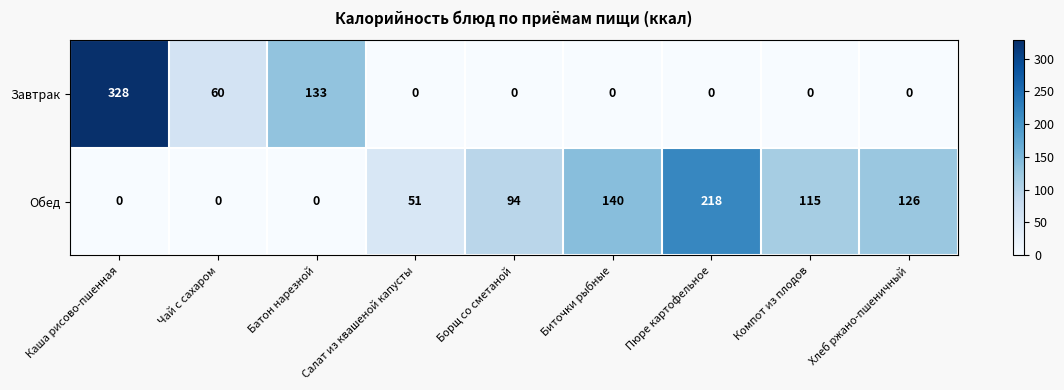

Rank the series by their average value, from highest to lowest.

Обед, Завтрак